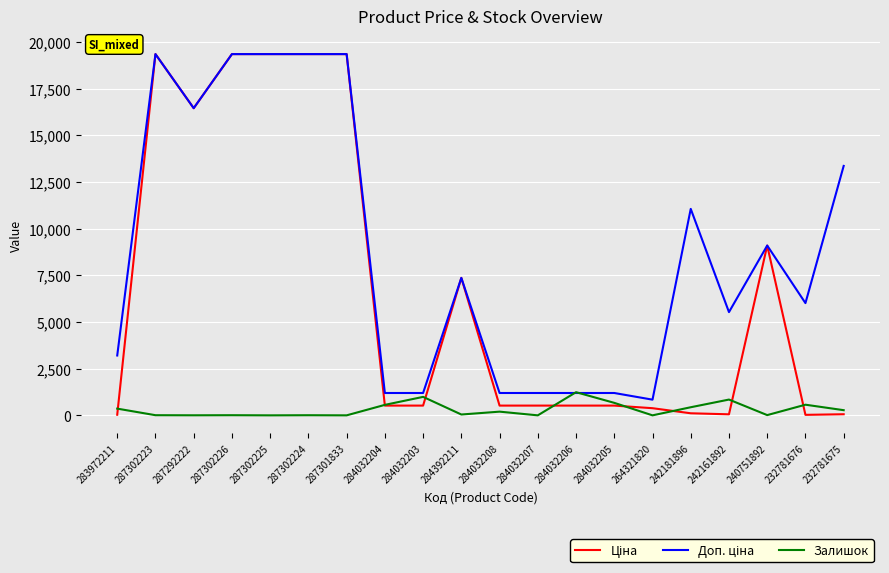

What is the difference between the highest and lowest values at 284032206?

717.8